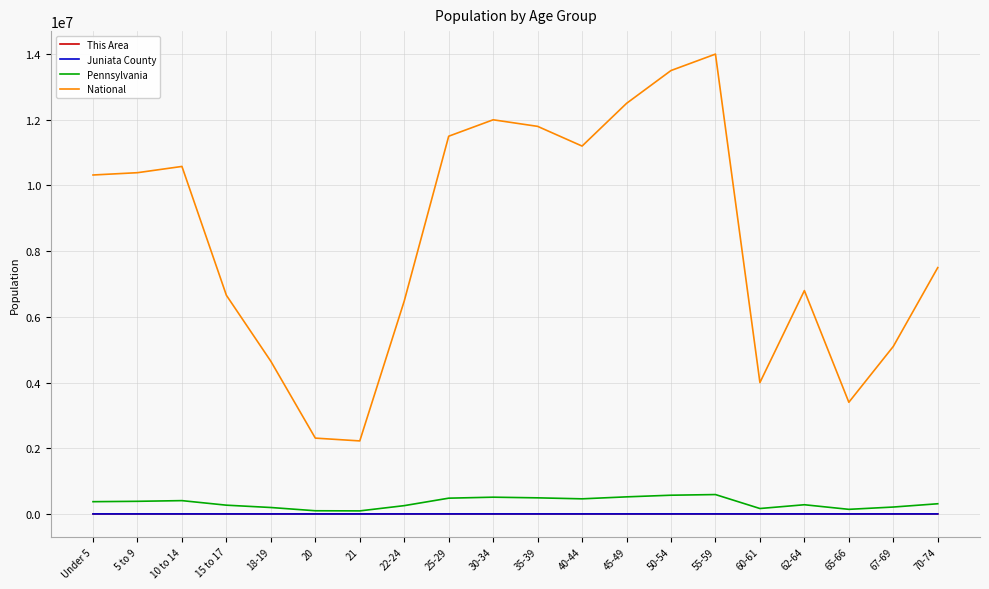

Which label corresponds to the largest value in the chart?

55-59